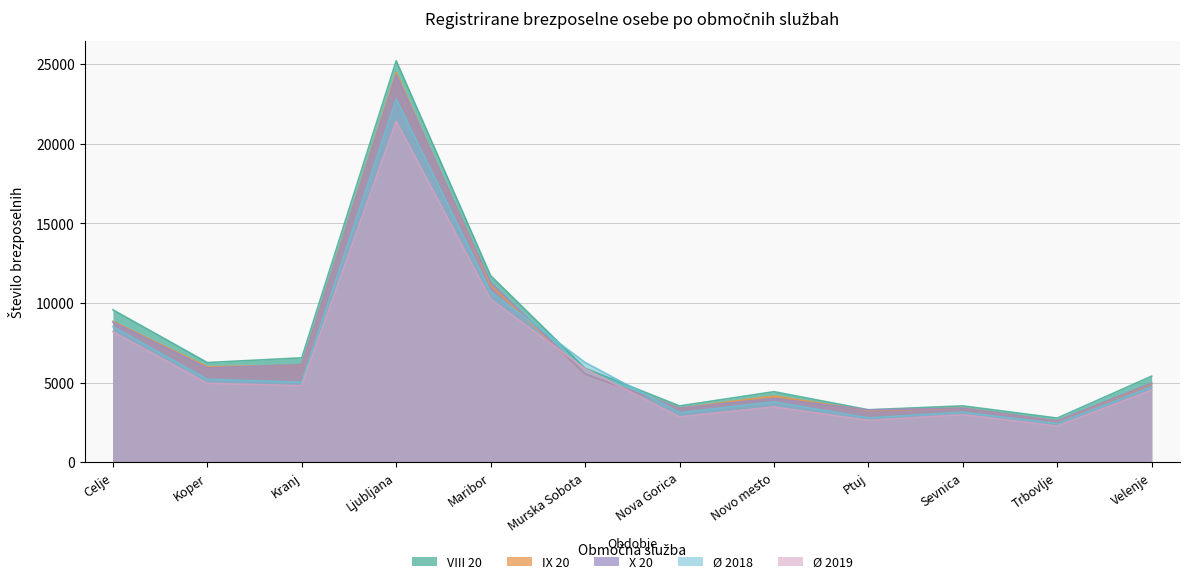

Is it true that Ø 2018 equals 2780.8 at Ptuj?

True